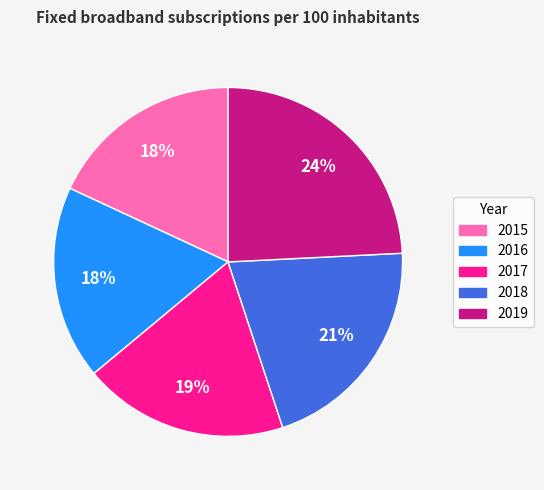

To the nearest percent, what is the average slice percentage?

20%